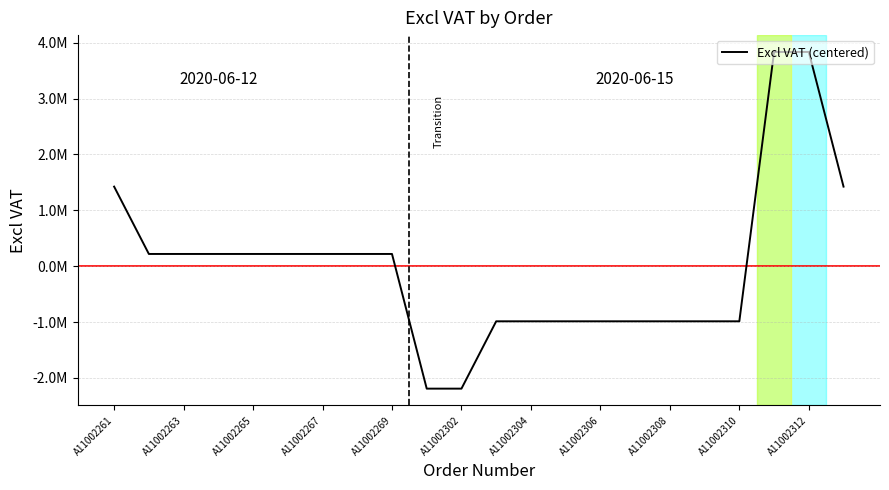

Does the chart display data point markers on the line(s)?

No